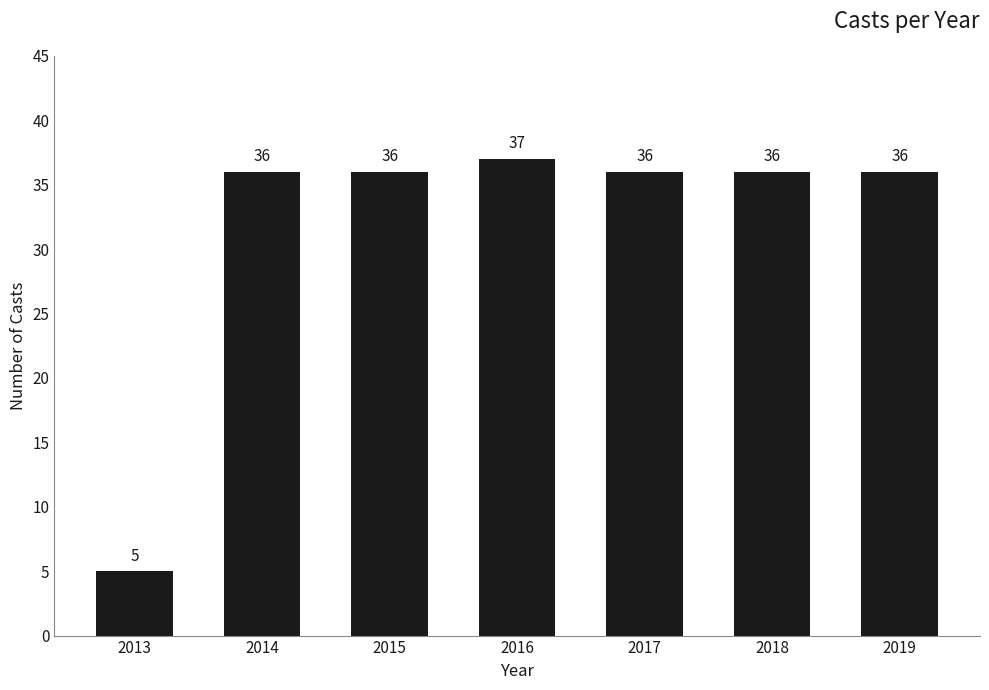

Read the value at 2019.

36